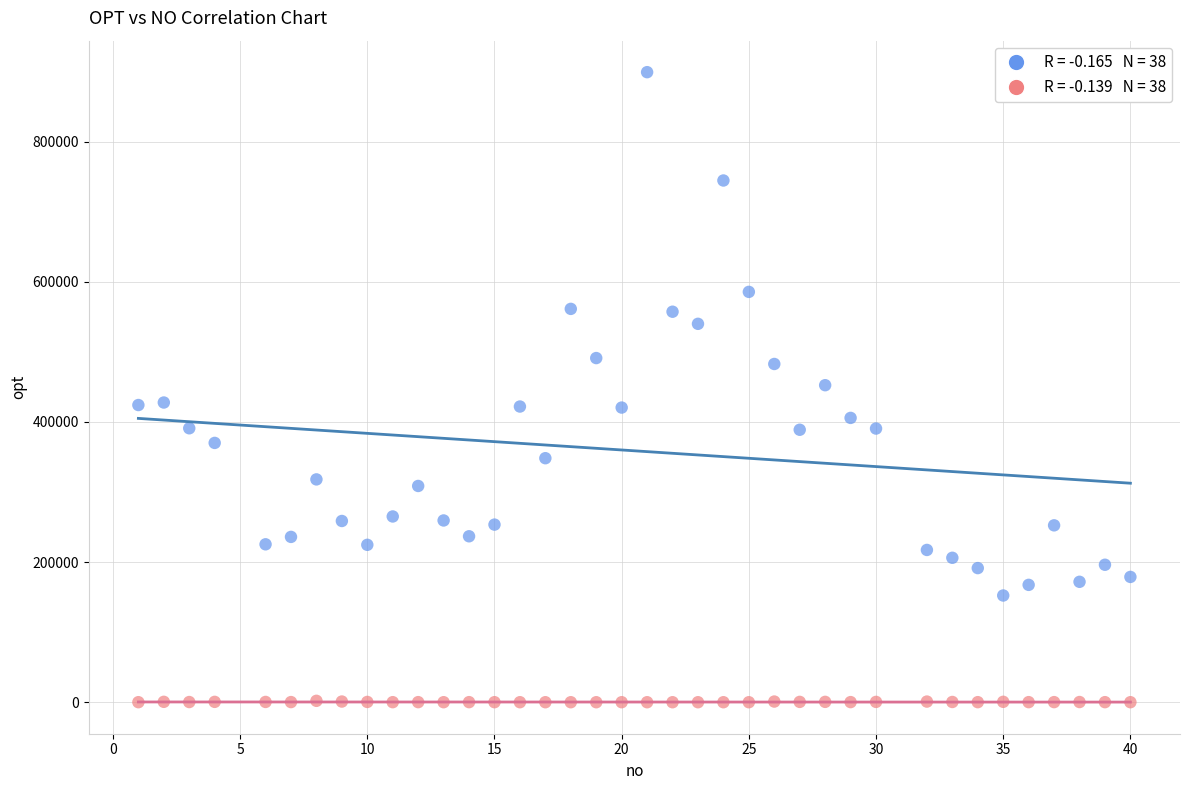

Across all data points, what is the range of Y values (max minus min)?

898921.8